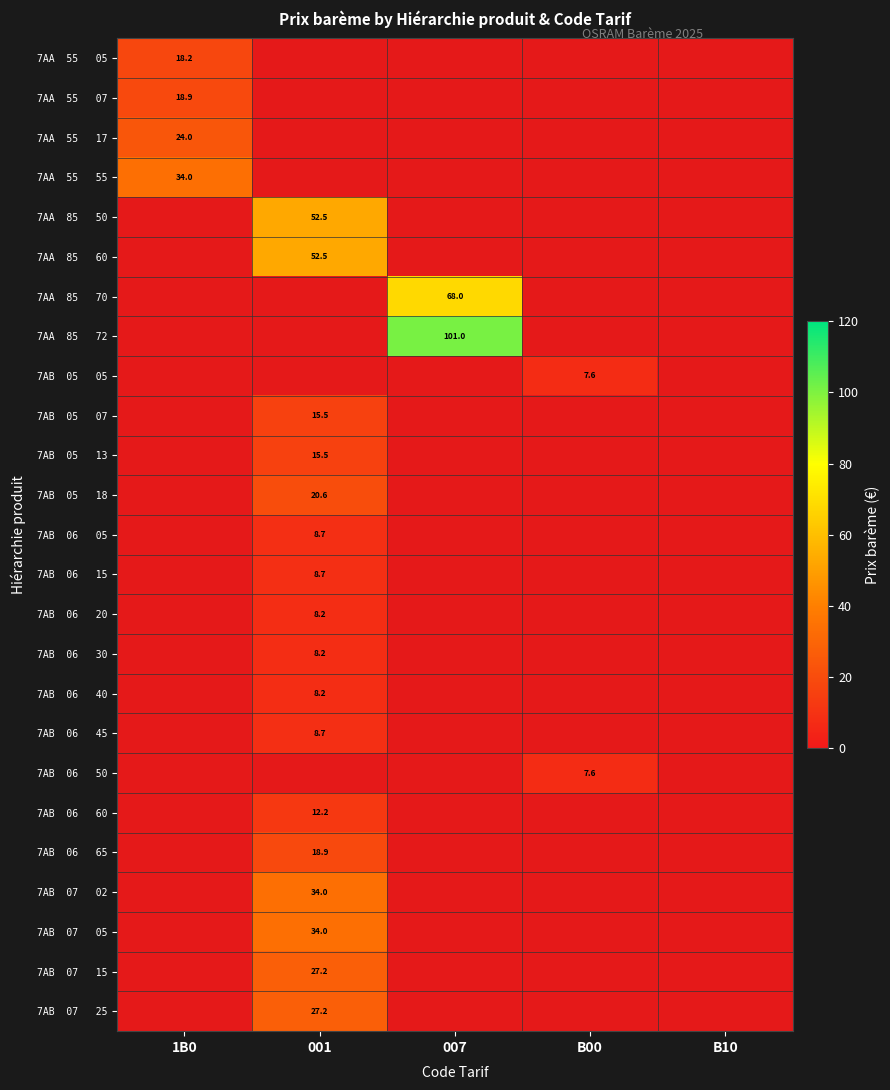

Where is 7AB 07 15 nearest to the value 1?

1B0